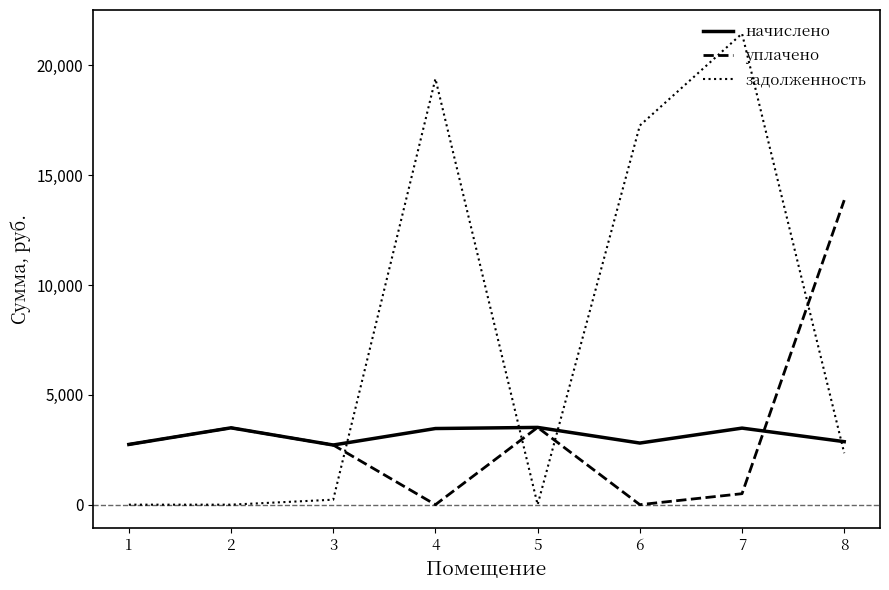

What is the total value across all series at 3?

5657.8